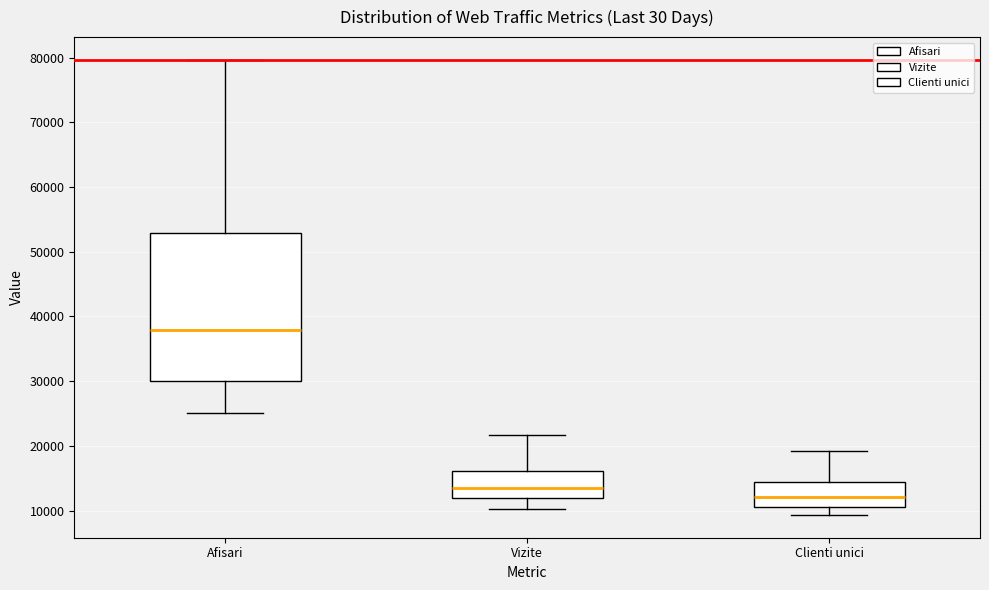

Which box has the highest median line?

Afisari